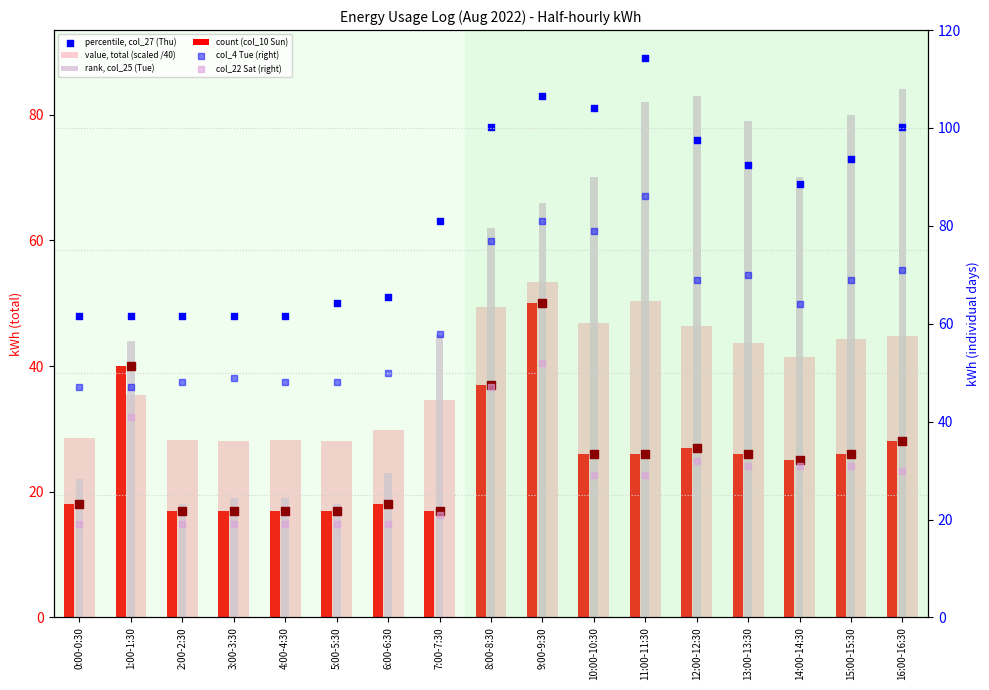

What is the total value across all series at 1:00-1:30?

255.3